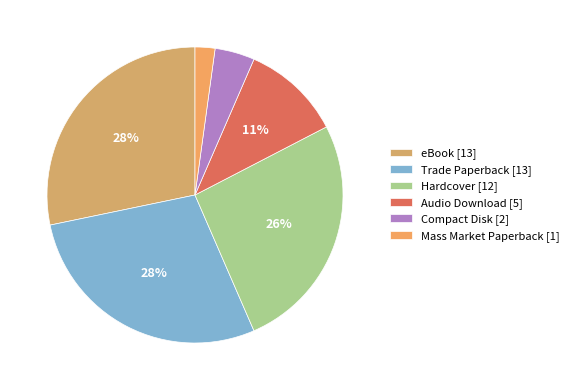

Rank the categories by value from highest to lowest.

eBook, Trade Paperback, Hardcover, Audio Download, Compact Disk, Mass Market Paperback